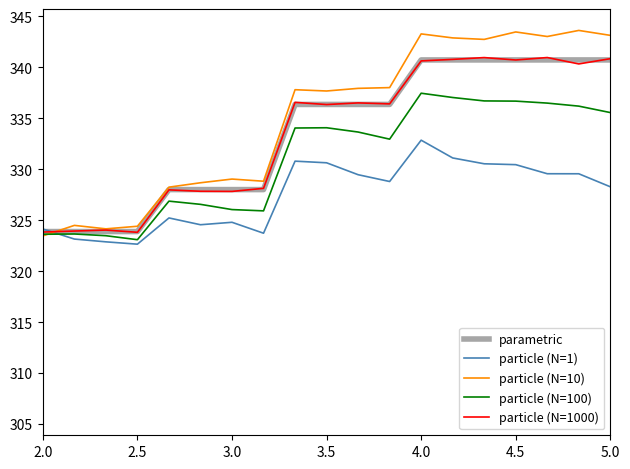

Which series has the widest spread of values?

particle (N=10)